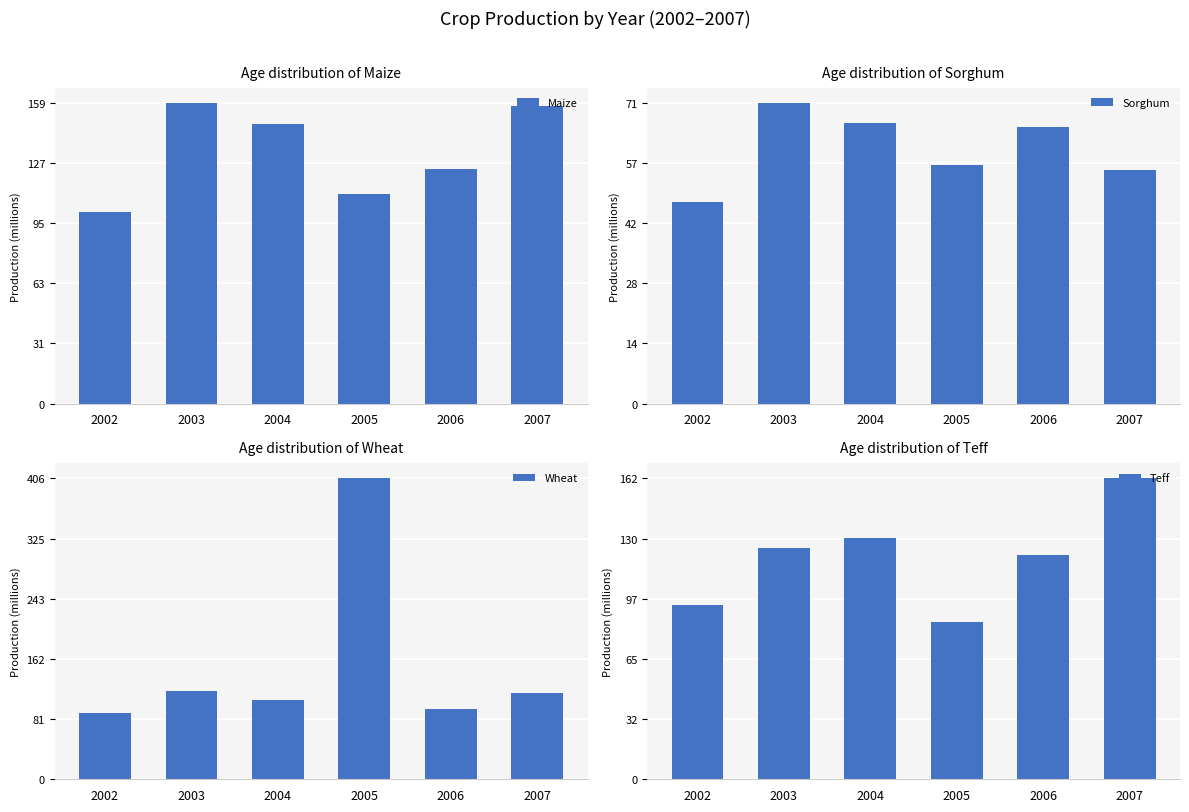

The value of Wheat at 2004 is 34830261.6. True or false?

False